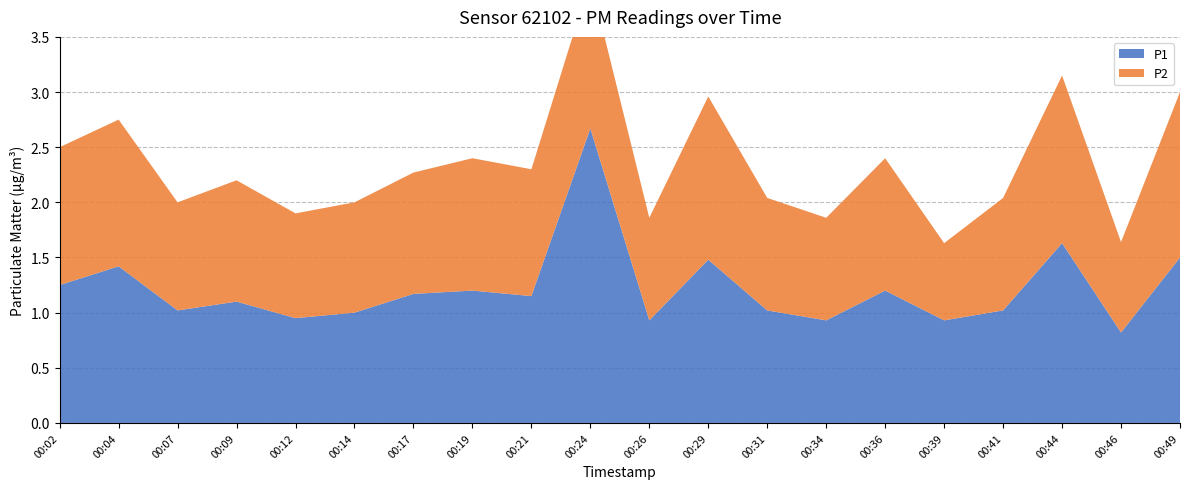

Reading right to left, what are all the values shown in this chart?

P1: 00:49=1.5	00:46=0.8	00:44=1.6	00:41=1.0	00:39=0.9	00:36=1.2	00:34=0.9	00:31=1.0	00:29=1.5	00:26=0.9	00:24=2.7	00:21=1.1	00:19=1.2	00:17=1.2	00:14=1.0	00:12=0.9	00:09=1.1	00:07=1.0	00:04=1.4	00:02=1.2
P2: 00:49=1.5	00:46=0.8	00:44=1.5	00:41=1.0	00:39=0.7	00:36=1.2	00:34=0.9	00:31=1.0	00:29=1.5	00:26=0.9	00:24=1.4	00:21=1.1	00:19=1.2	00:17=1.1	00:14=1.0	00:12=0.9	00:09=1.1	00:07=1.0	00:04=1.3	00:02=1.2